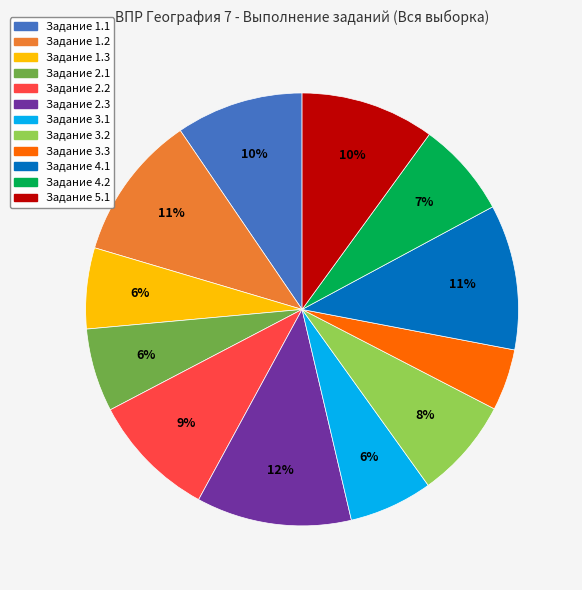

How many segments does this pie chart have?

12